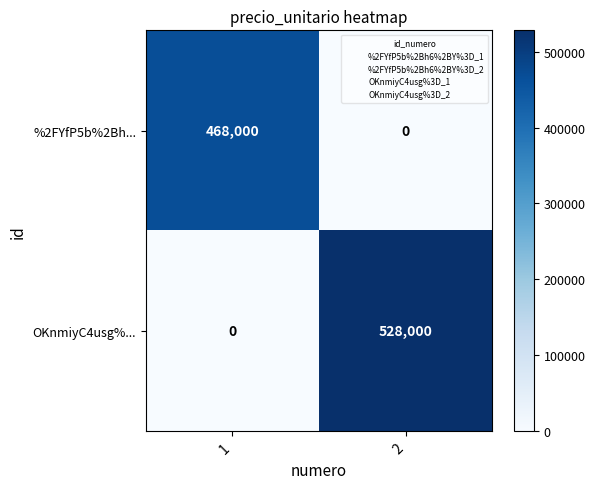

What is the greatest value displayed?

528000